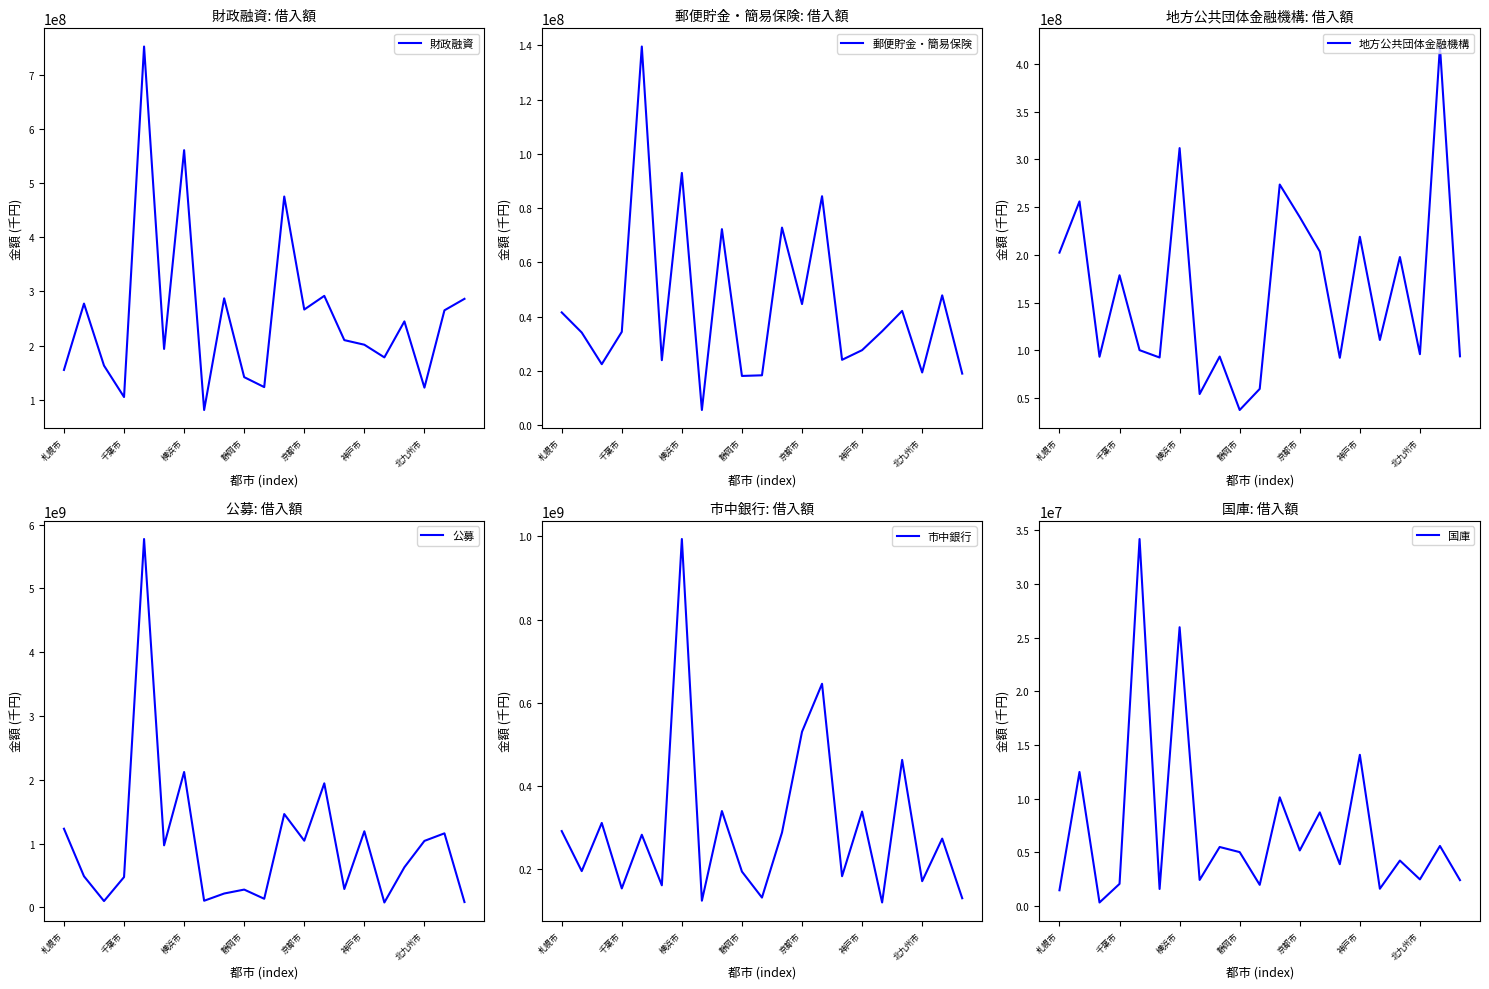

What value does the 財政融資 series have at 静岡市?

141802163.0